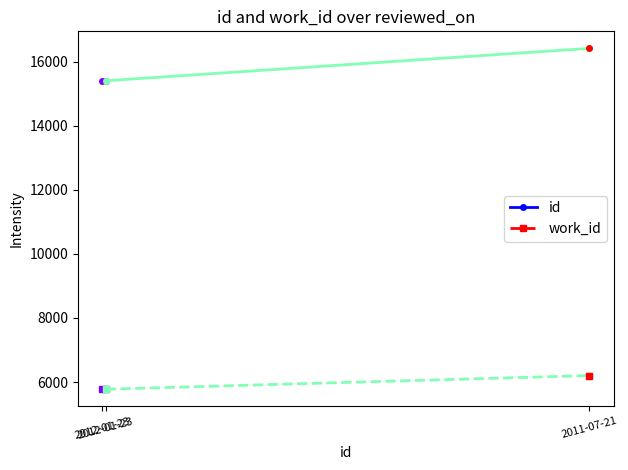

What is the value of the id point at the 2nd from the left?

15395